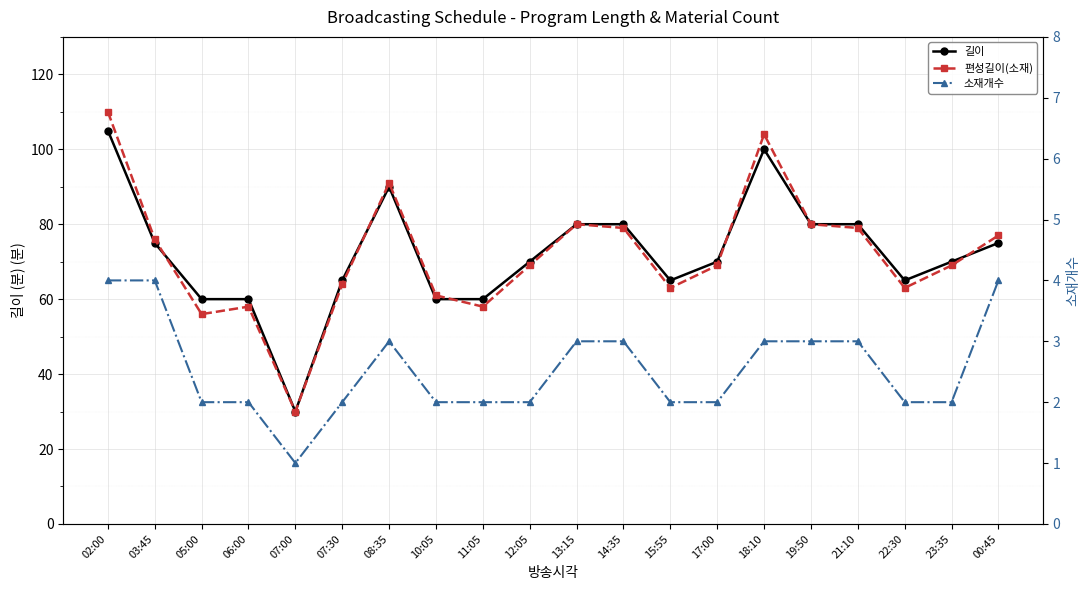

What is the value of the 소재개수 point at the 20th from the left?

4